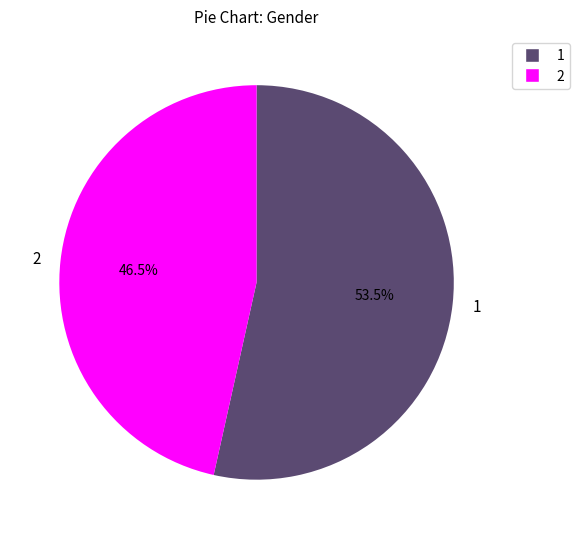

Approximately how many times larger is the value at 2 compared to 1?

0.9